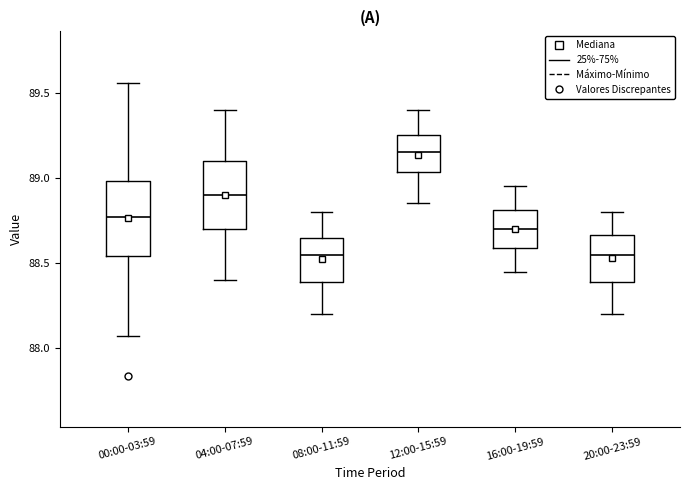

Where is the lower edge of the box for 00:00-03:59 on the y-axis? The values are not printed on the chart, so give them approximately, as read against the axis.

88.55